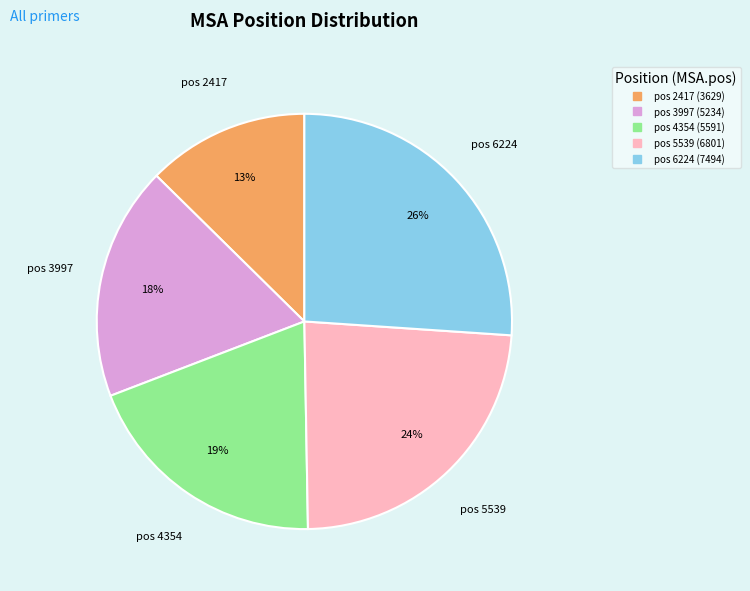

Is there any slice that represents more than half of the pie?

No